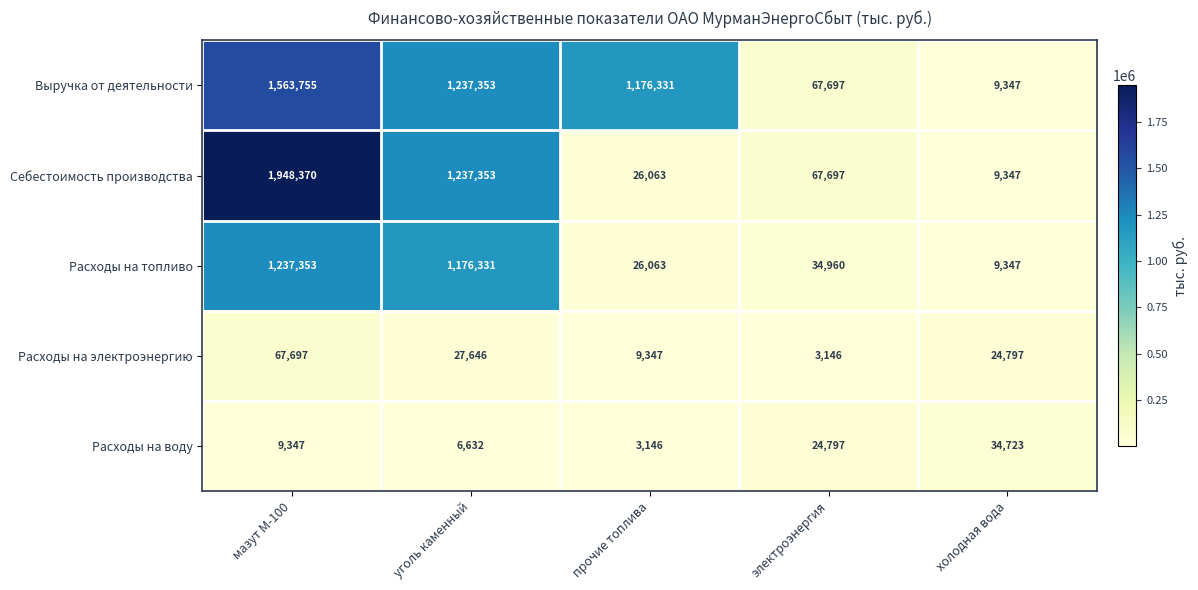

What is the sum of all Расходы на электроэнергию values?

132633